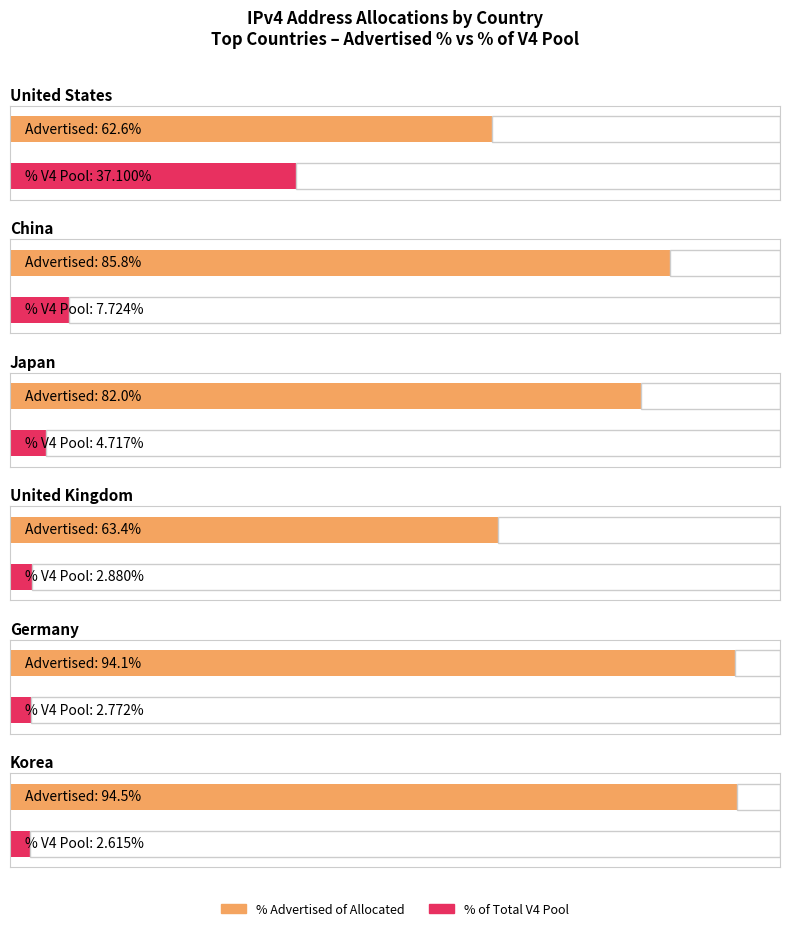

Where does the Average utilization series first go above 85?

China